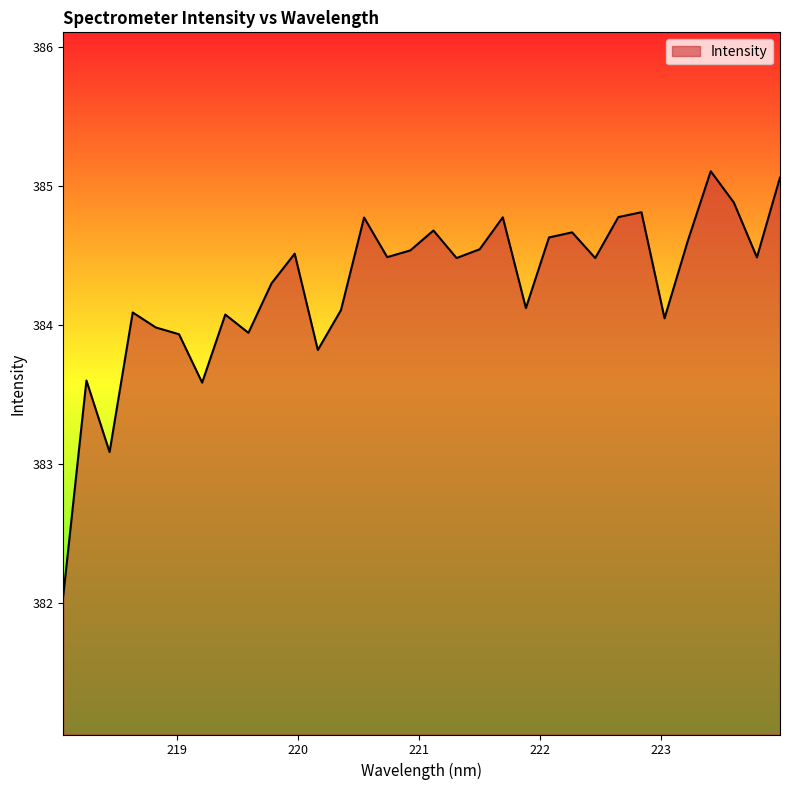

What is the smallest value displayed?

382.1